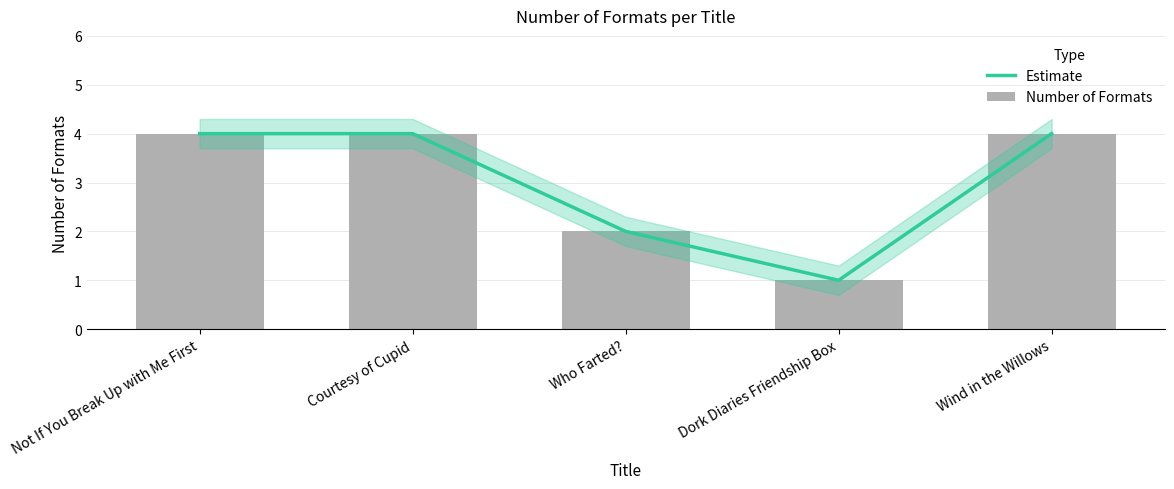

Which series changed the most between Not If You Break Up with Me First and Wind in the Willows?

Estimate